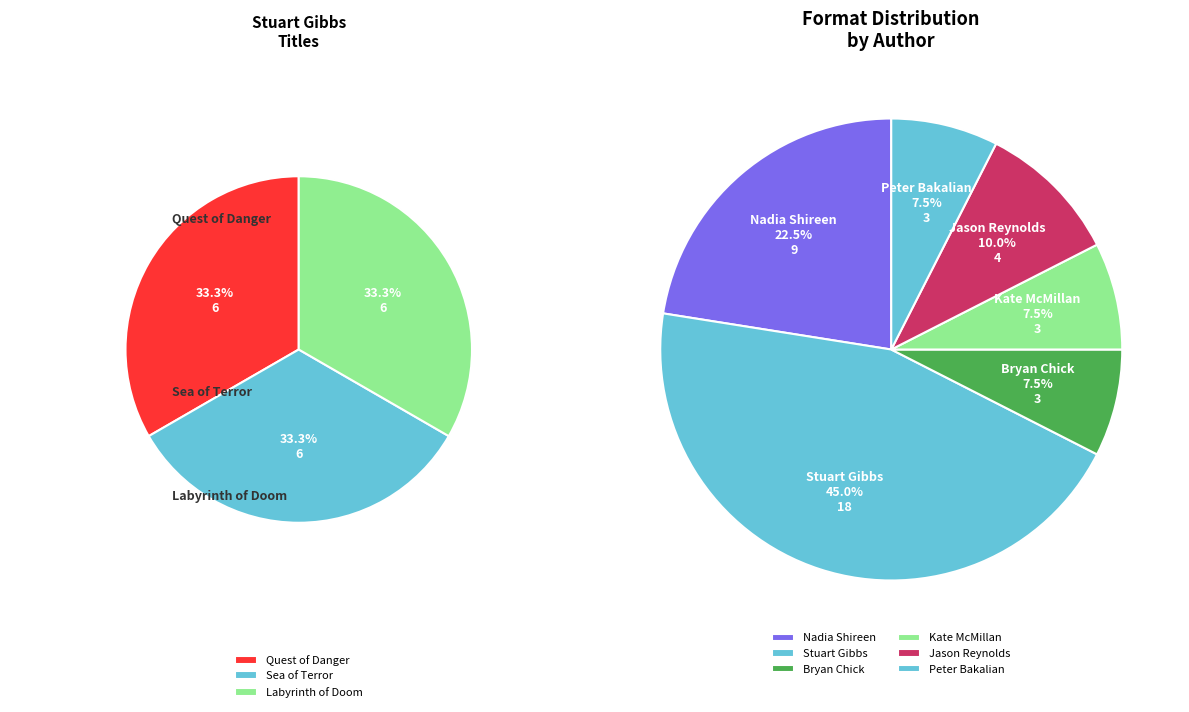

Which has a higher value, Jason Reynolds or Stuart Gibbs?

Stuart Gibbs